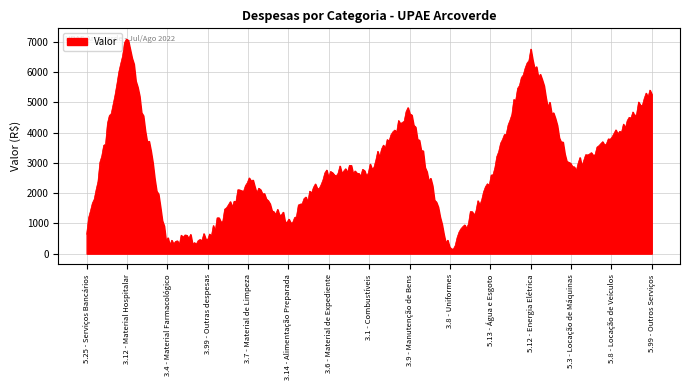

Does the chart have visible grid lines?

Yes